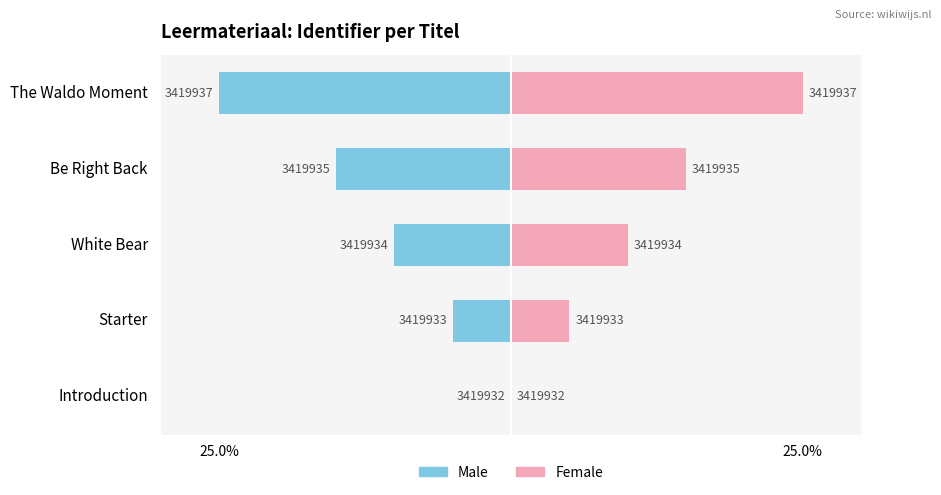

How many Female values are between 5 and 15?

3